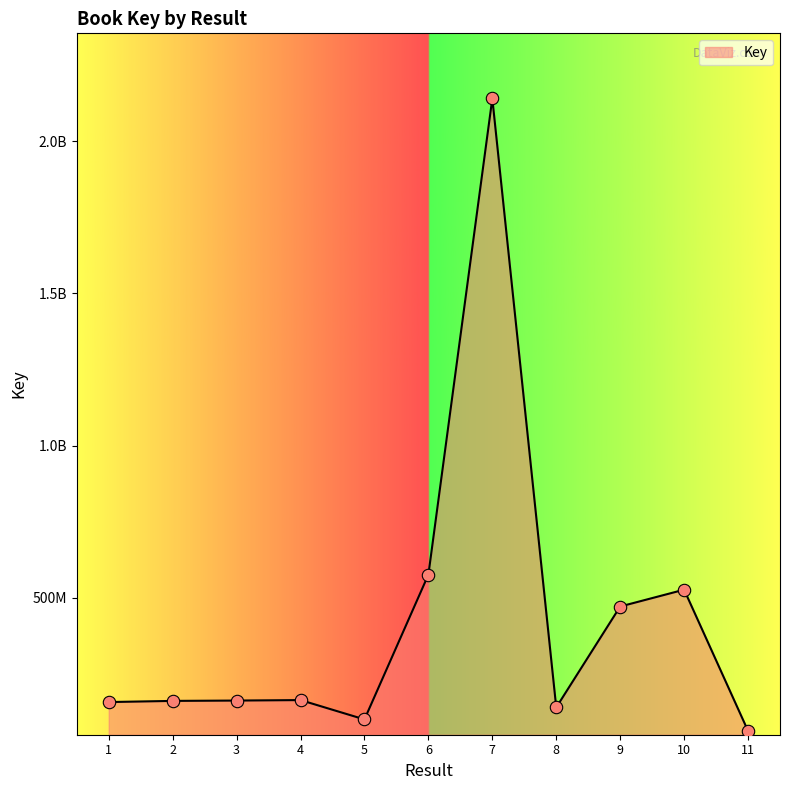

What is the change in value from 1 to 8?

-17641032